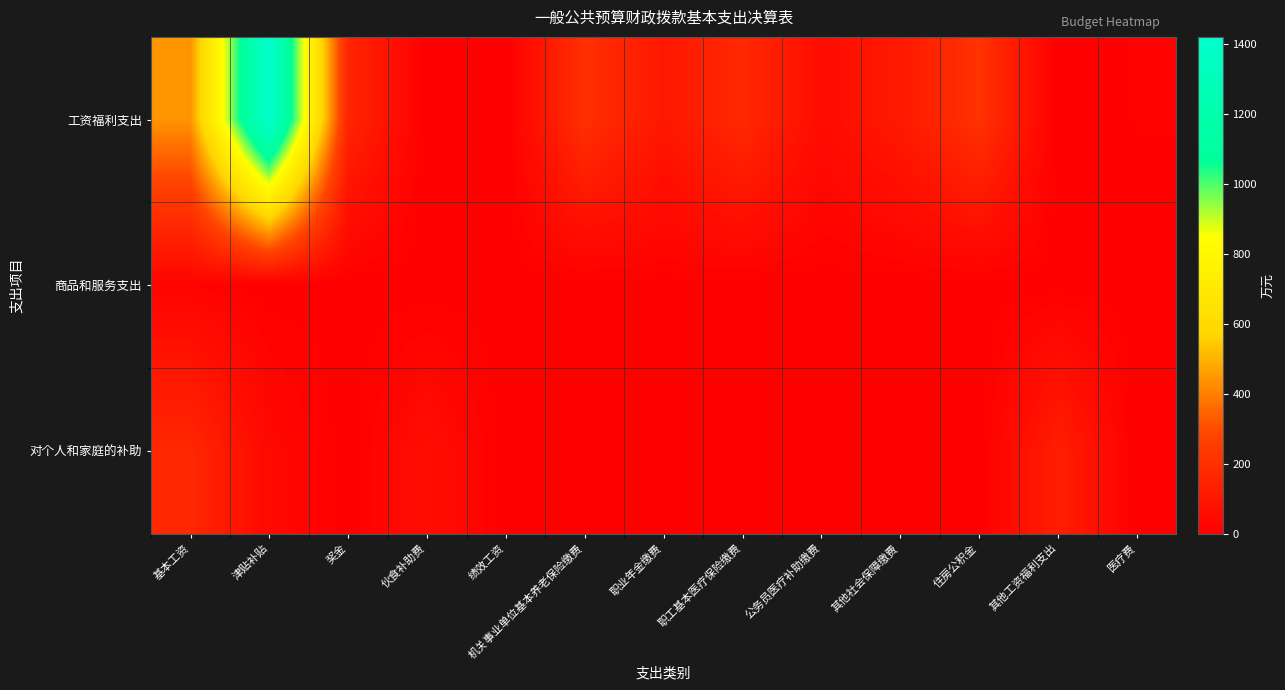

At how many categories does at least one series exceed 1150?

1